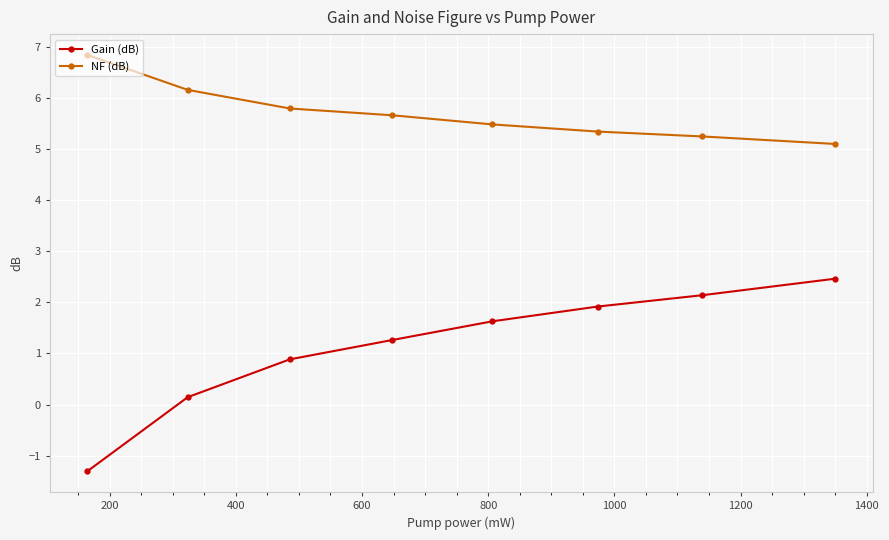

What is the value of the Gain (dB) point at the 5th from the left?

1.6